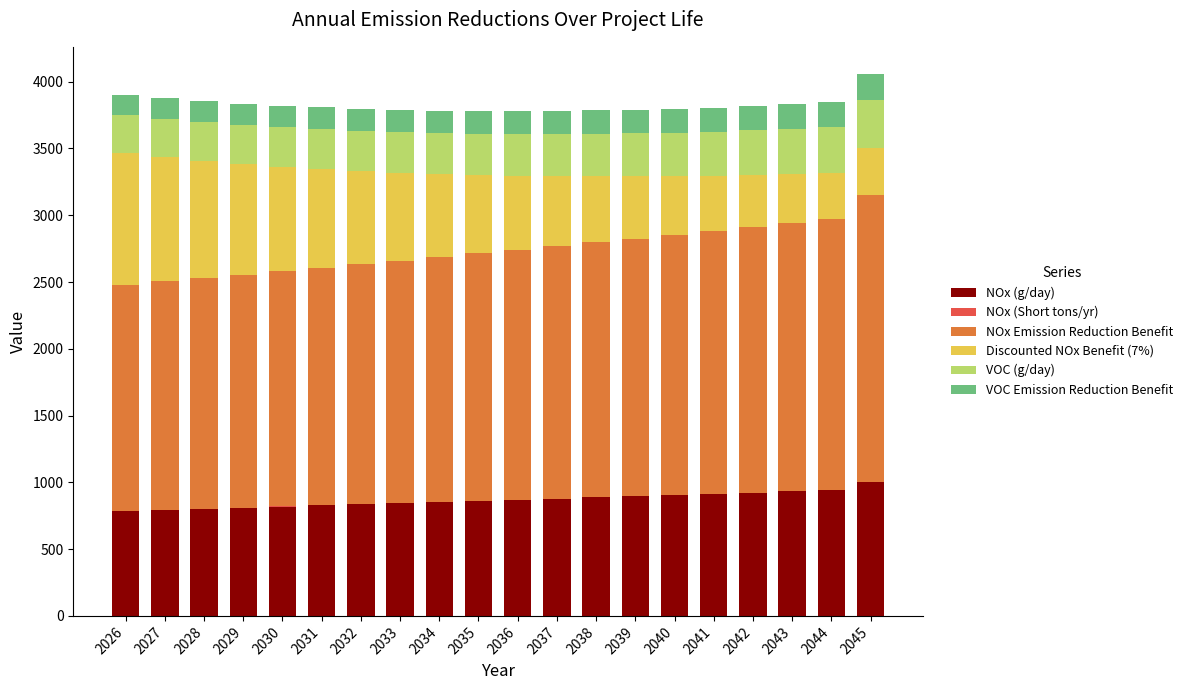

What is the highest value of the NOx (g/day) series?

1000.7